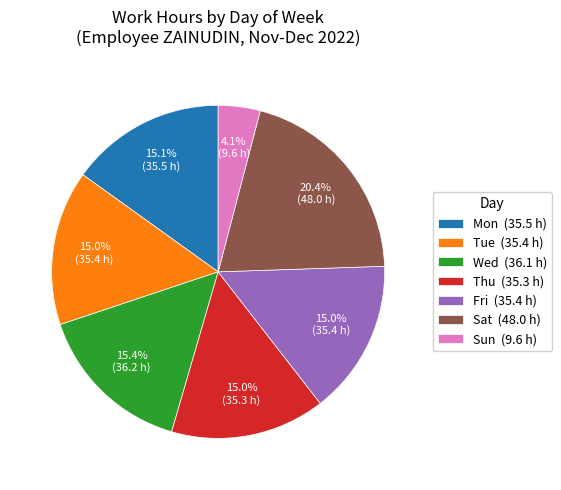

What is the largest slice in the pie chart?

Sat (48.0 h)